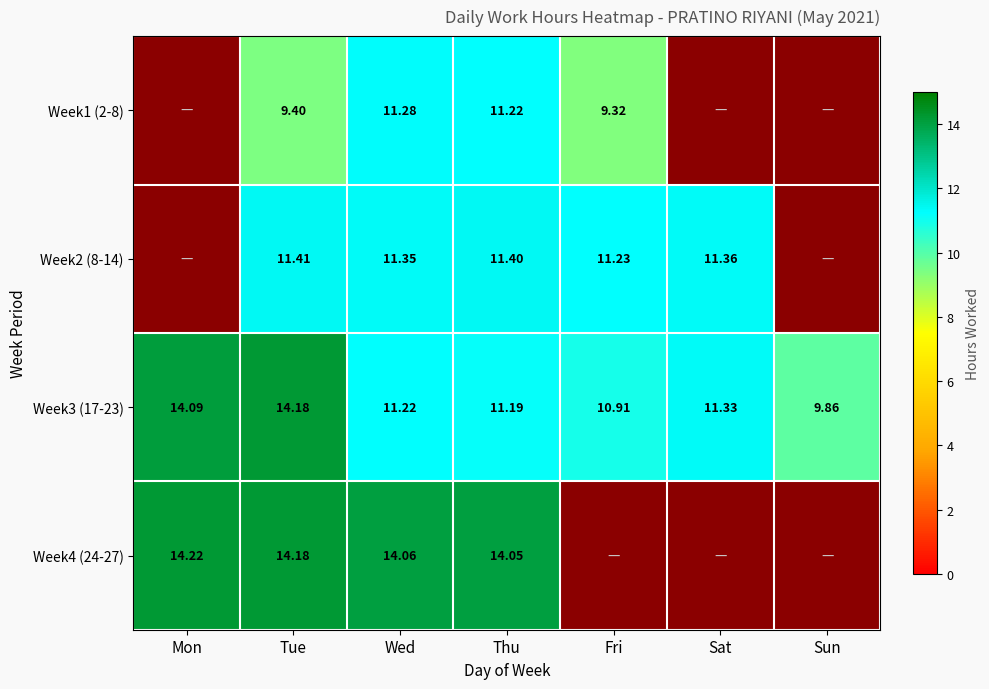

True or false: Week2 (8-14) has a value of 0.0 at Sun.

True